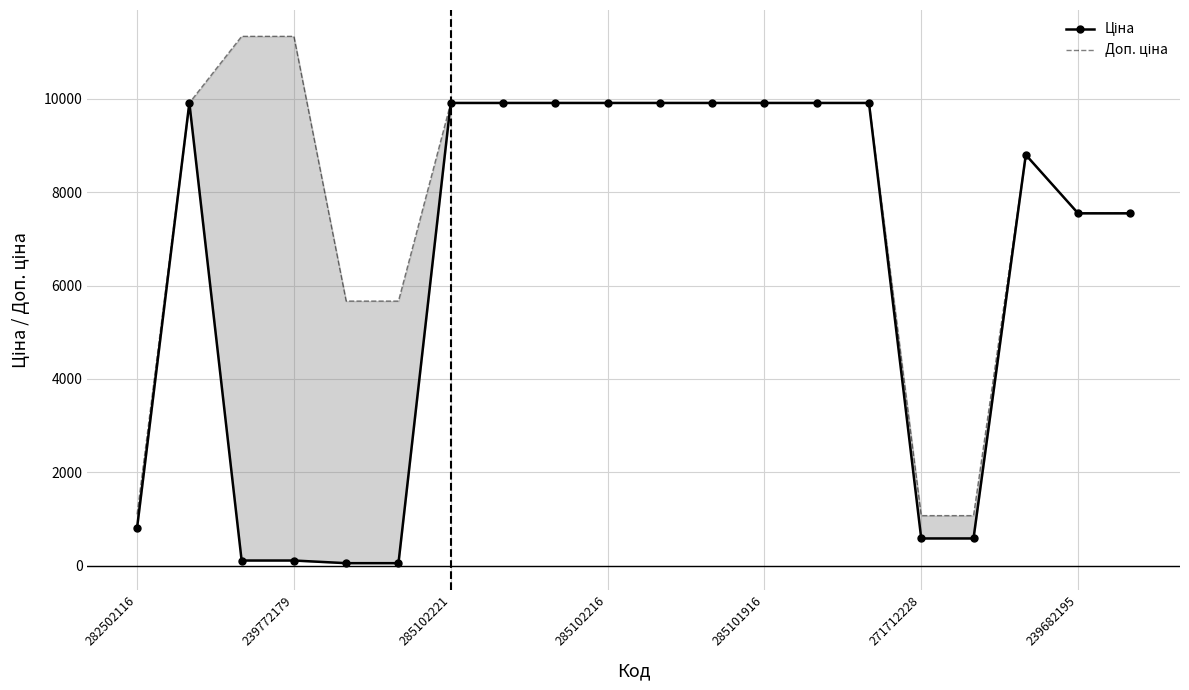

How many data points in Доп. ціна are less than 9908?

8